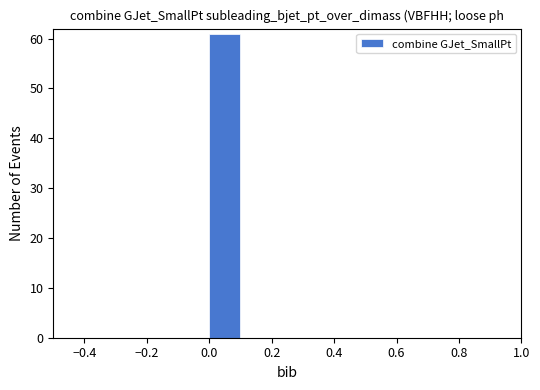

How tall is the bar that spans 0.0 to 0.1 on the x-axis? The values are not printed on the chart, so give them approximately, as read against the axis.

61